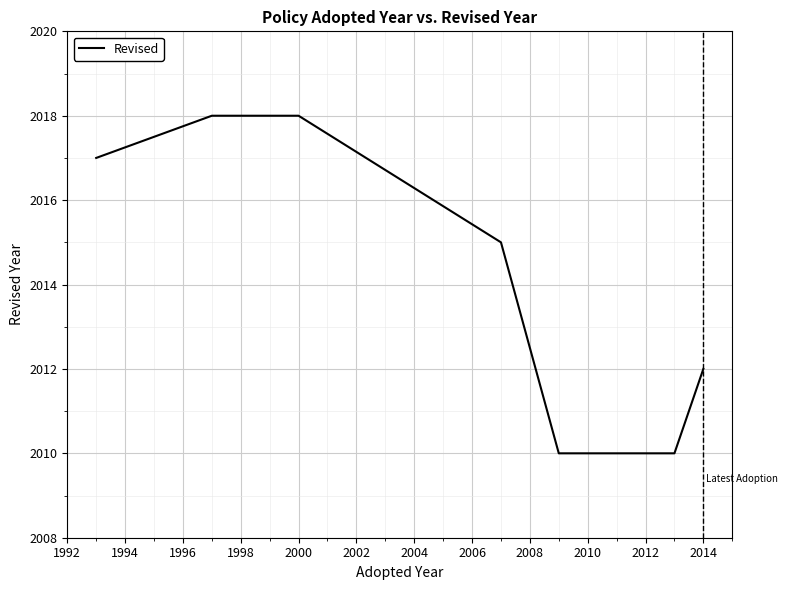

Count the values in the range 2010 to 2018.

7